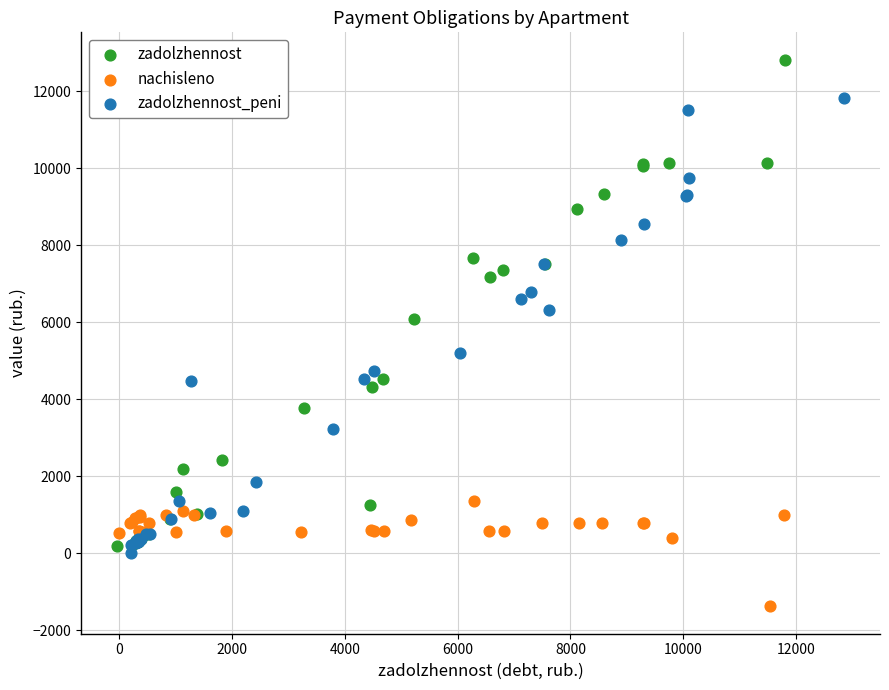

Which series has the widest spread of Y values?

zadolzhennost